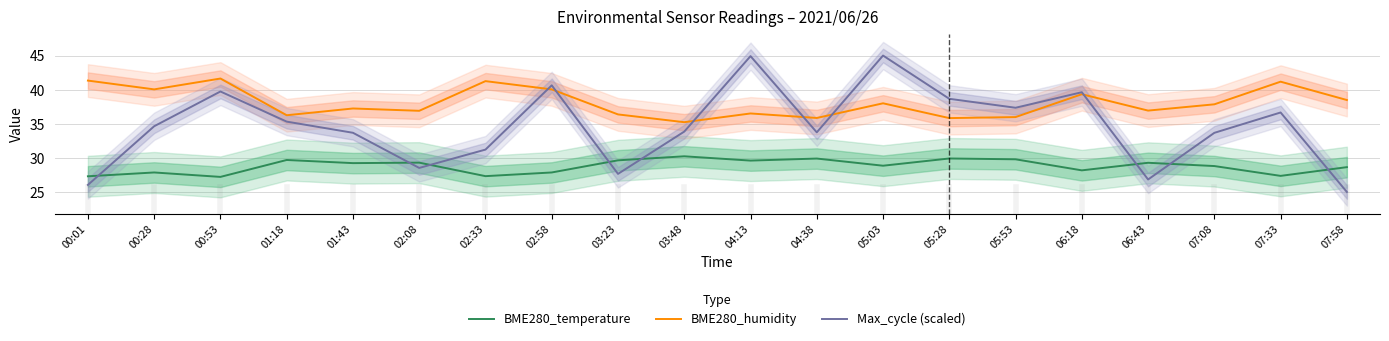

How many interior local valleys does the BME280_temperature series have?

7